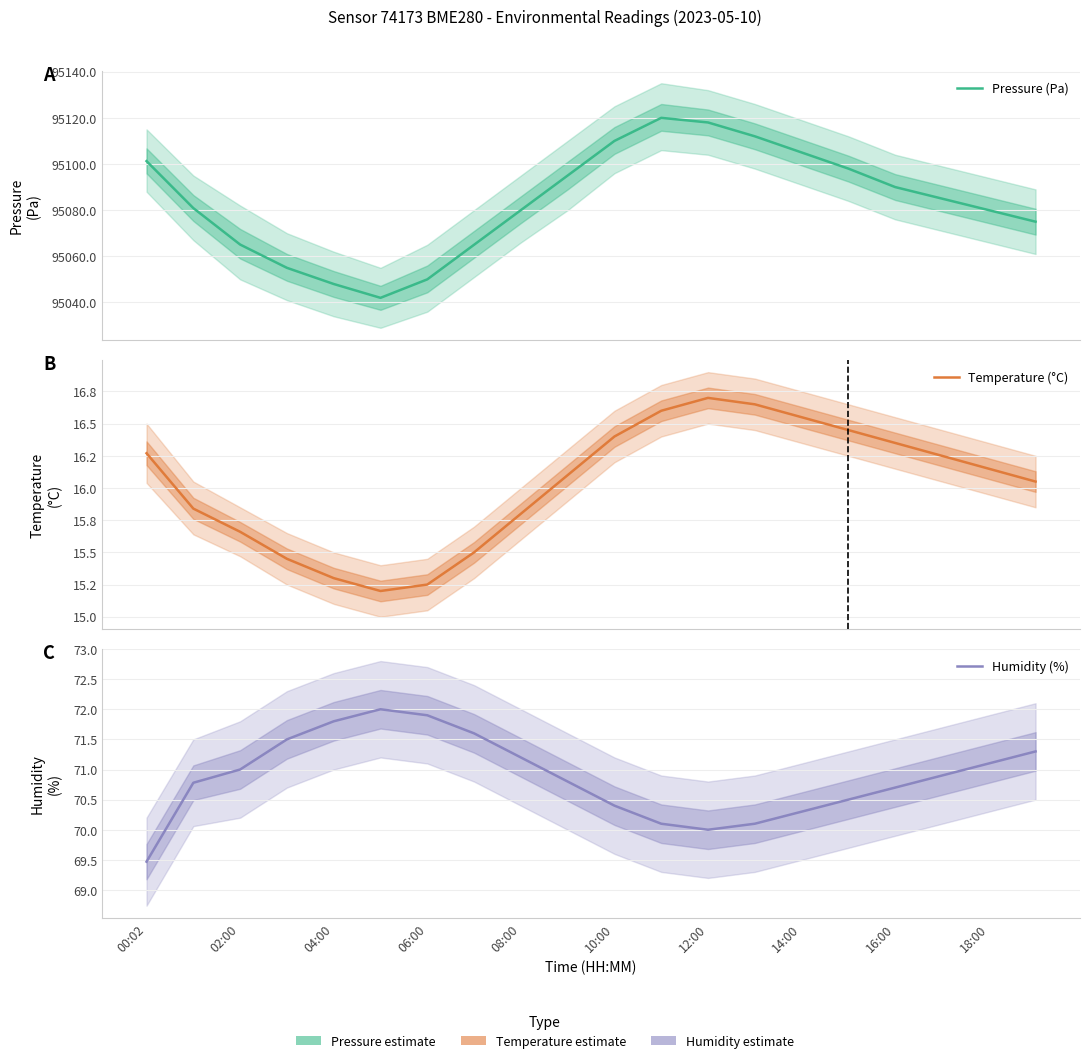

In Temperature (°C), how many points are lower than both neighbors (excluding endpoints)?

1